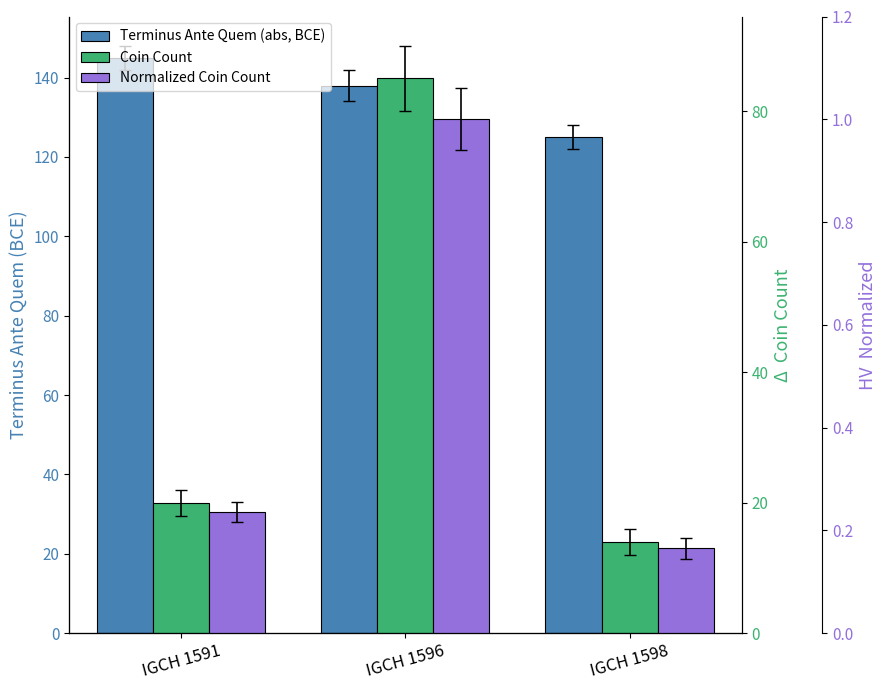

At which category does the chart reach its minimum across all series?

IGCH 1598